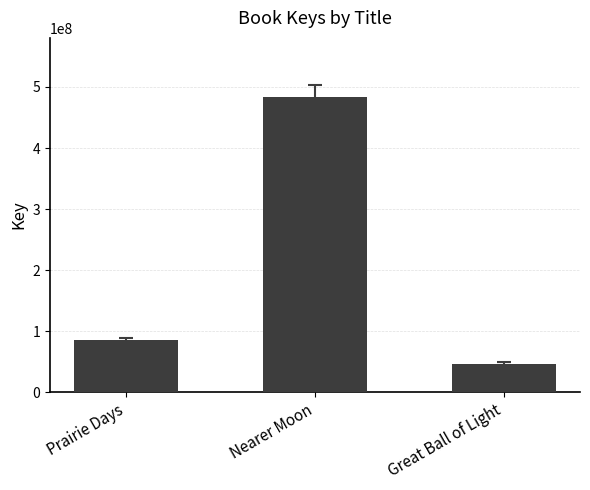

True or false: the data shows 176038661 at Nearer Moon.

False